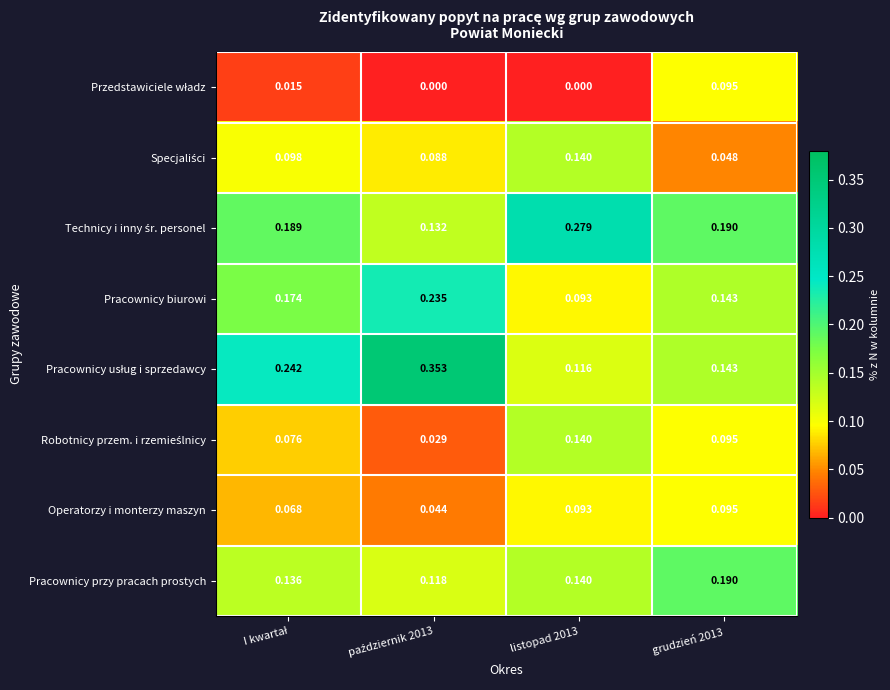

Count the number of categories in the chart.

4